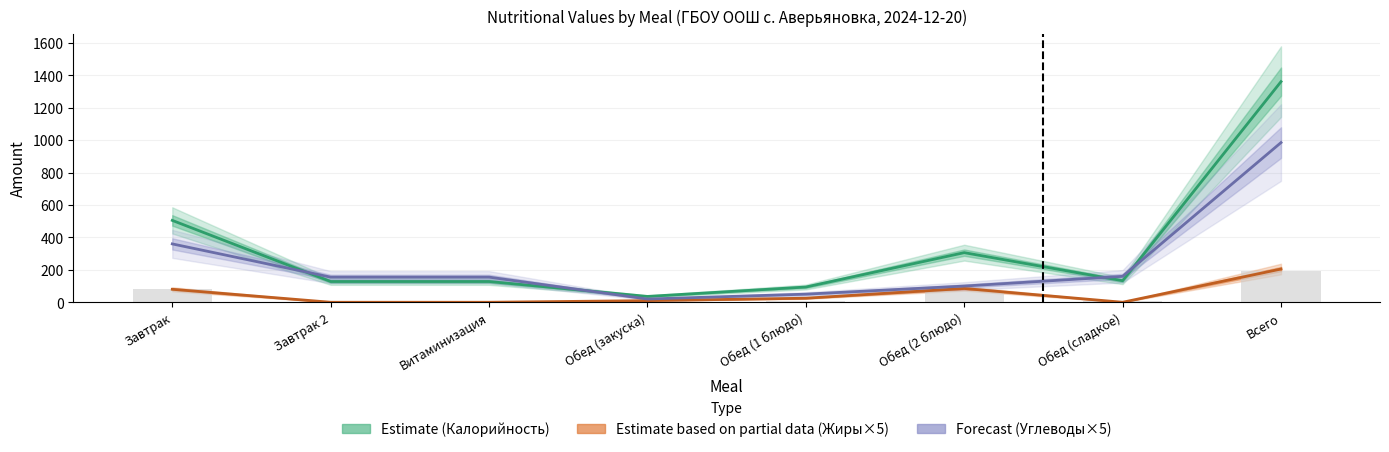

Reading left to right, extract all data points from this chart.

Калорийность: Завтрак=505	Завтрак 2=128	Витаминизация=128	Обед (закуска)=36	Обед (1 блюдо)=94	Обед (2 блюдо)=306	Обед (сладкое)=133	Всего=1361
Белки: Завтрак=80	Завтрак 2=0	Витаминизация=0	Обед (закуска)=5	Обед (1 блюдо)=10	Обед (2 блюдо)=70	Обед (сладкое)=5	Всего=190
Жиры: Завтрак=80	Завтрак 2=0	Витаминизация=0	Обед (закуска)=10	Обед (1 блюдо)=25	Обед (2 блюдо)=85	Обед (сладкое)=0	Всего=205
Углеводы: Завтрак=360	Завтрак 2=155	Витаминизация=155	Обед (закуска)=20	Обед (1 блюдо)=50	Обед (2 блюдо)=100	Обед (сладкое)=160	Всего=985